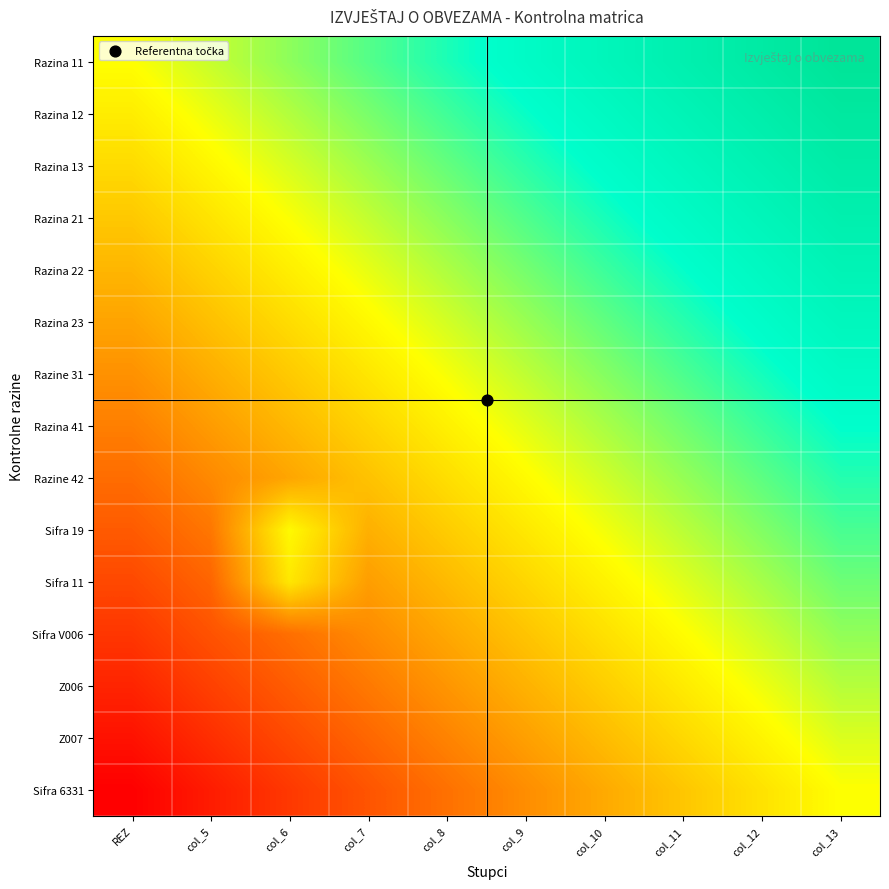

At which category is the sum across all series the highest?

col_13